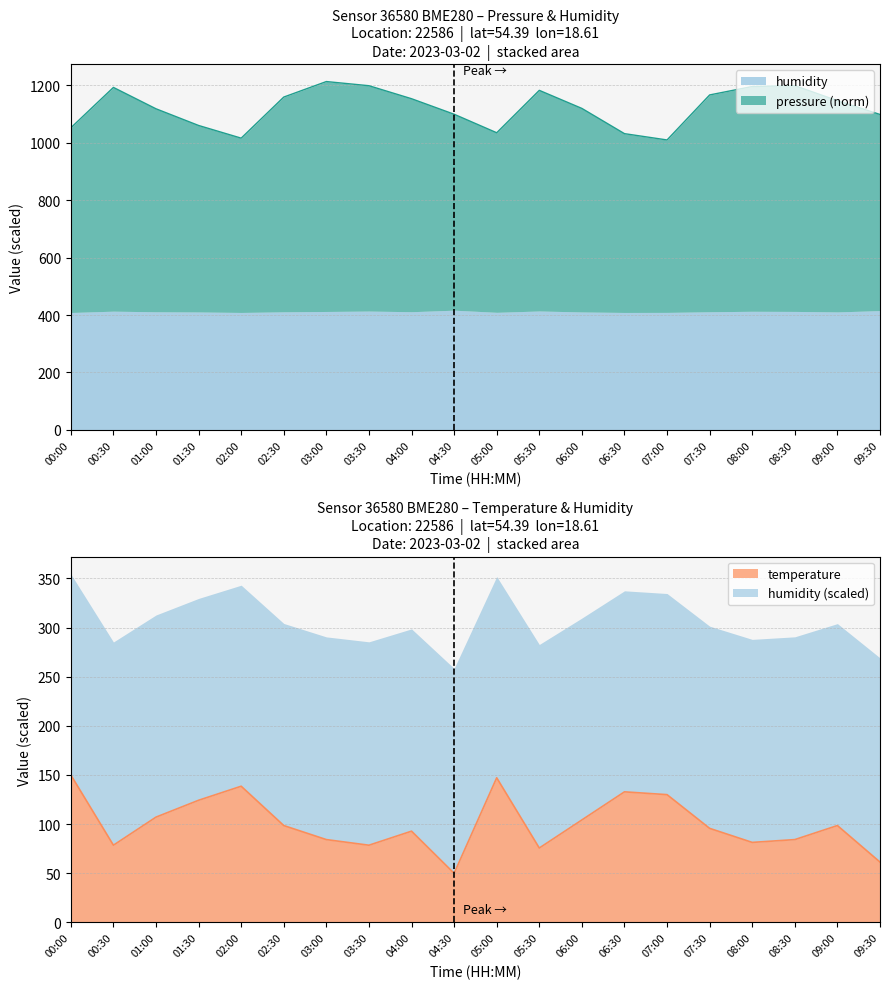

Read the temperature value at 00:30.

78.6